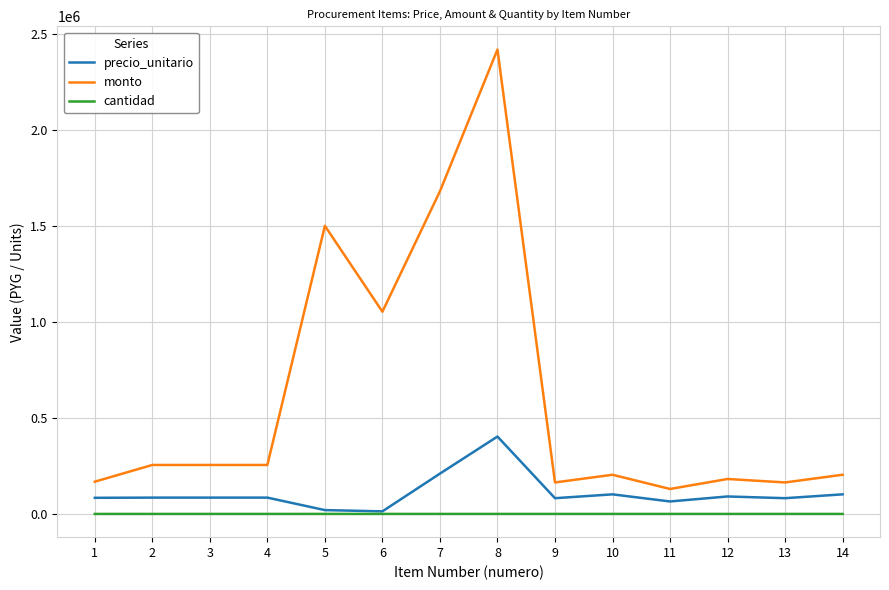

What is the sum of all precio_unitario values?

1509500